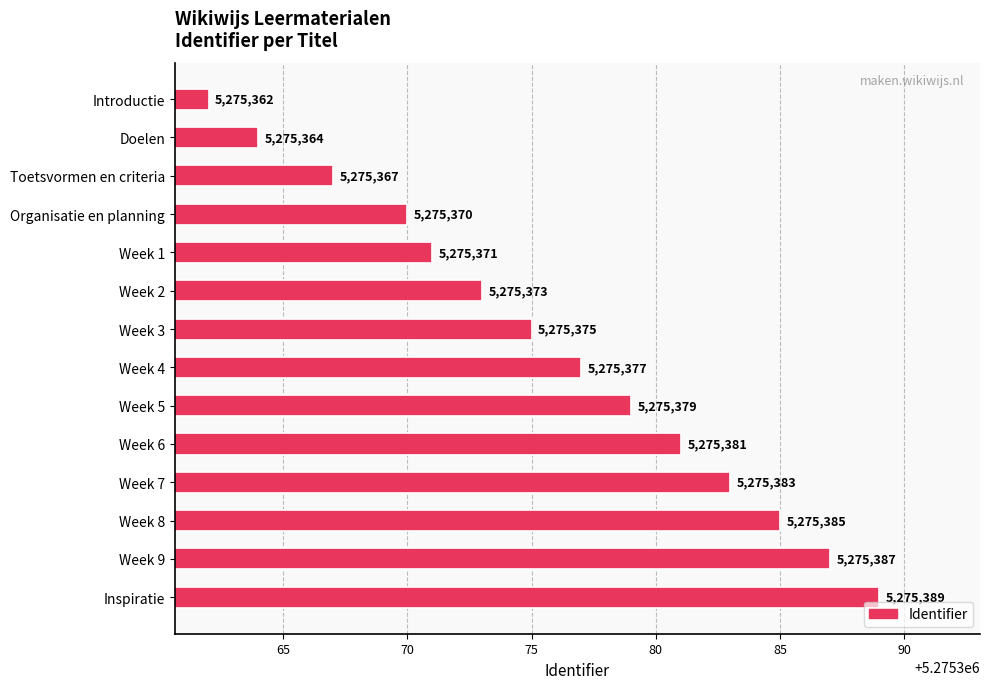

At which label is the value closest to 5275375?

Week 3